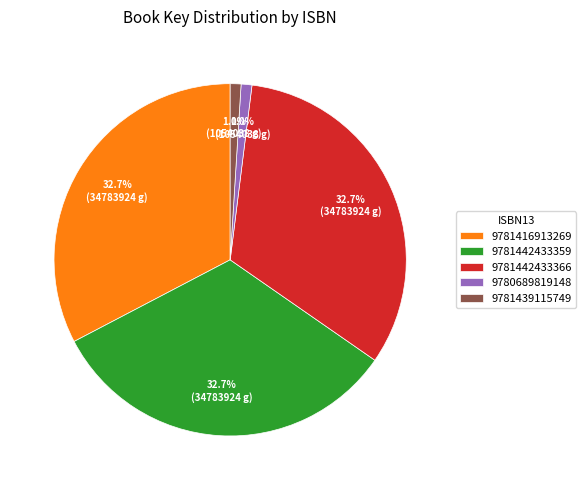

Does 9781439115749 account for over 50% of the chart?

No